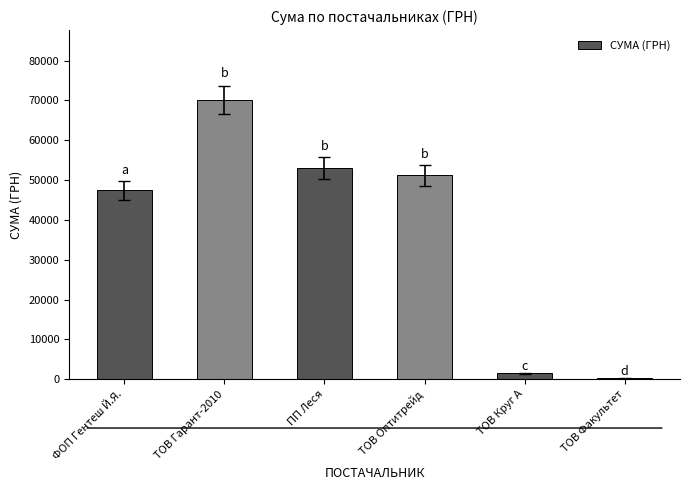

What value does the data have at ФОП Гентеш Й.Я.?

47453.6